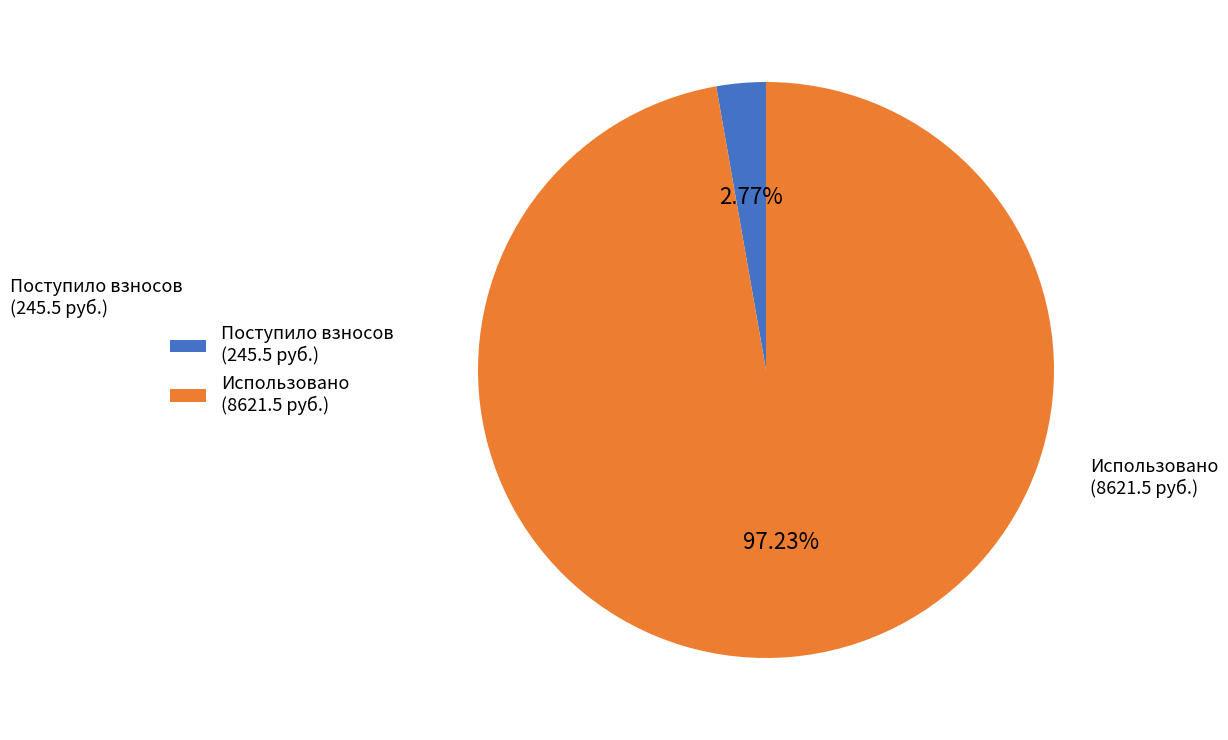

Does any single category account for the majority?

Yes